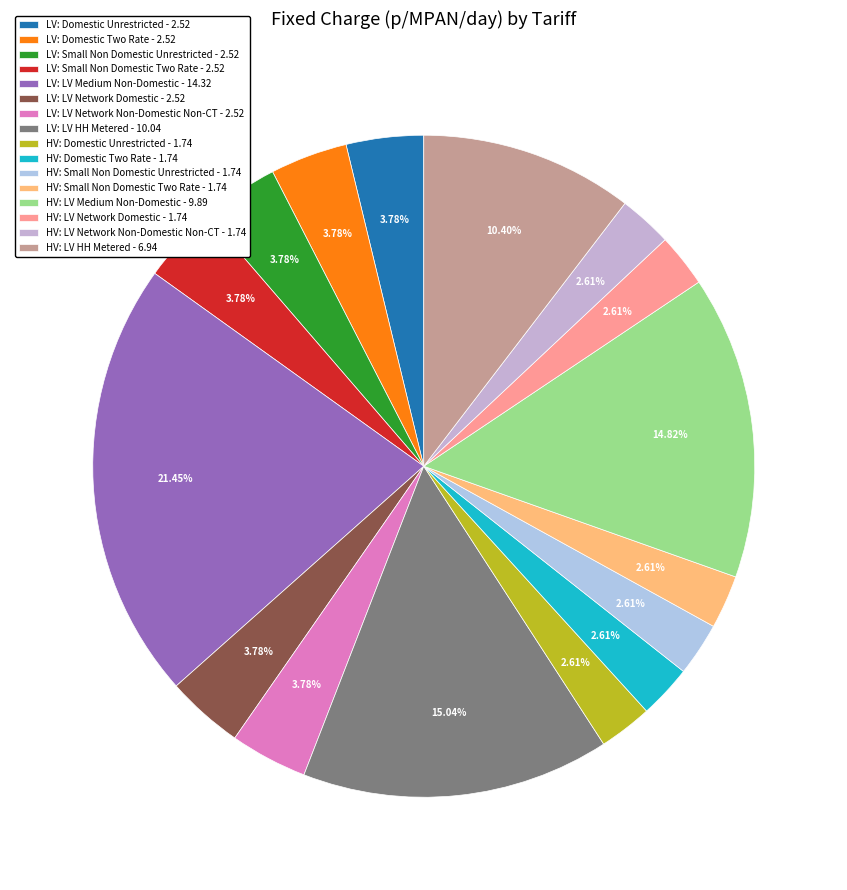

Is there any slice that represents more than half of the pie?

No